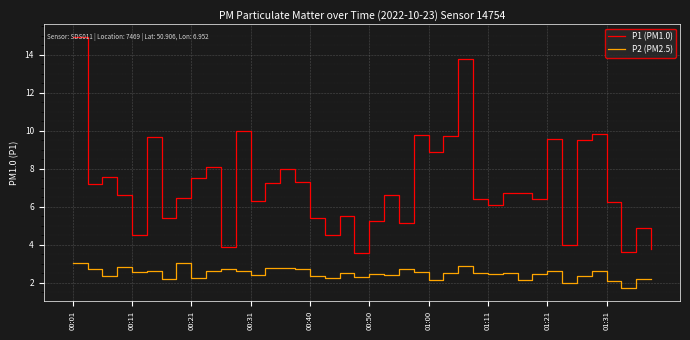

Which series has the largest total across all categories?

P1 (PM1.0)